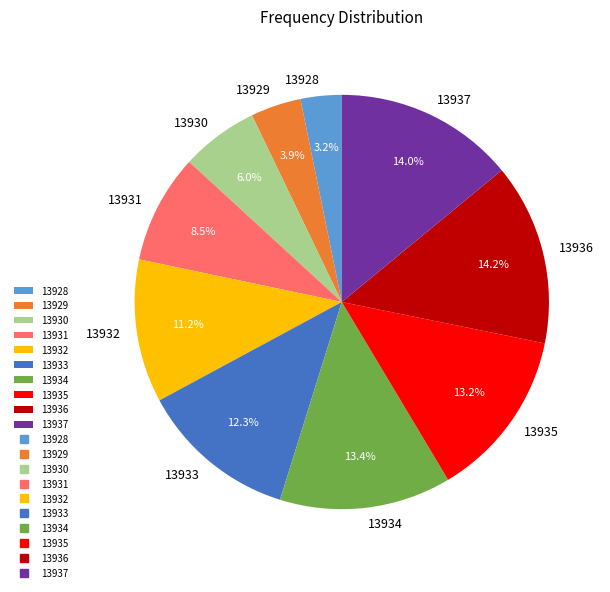

Between 13935 and 13931, which is larger?

13935